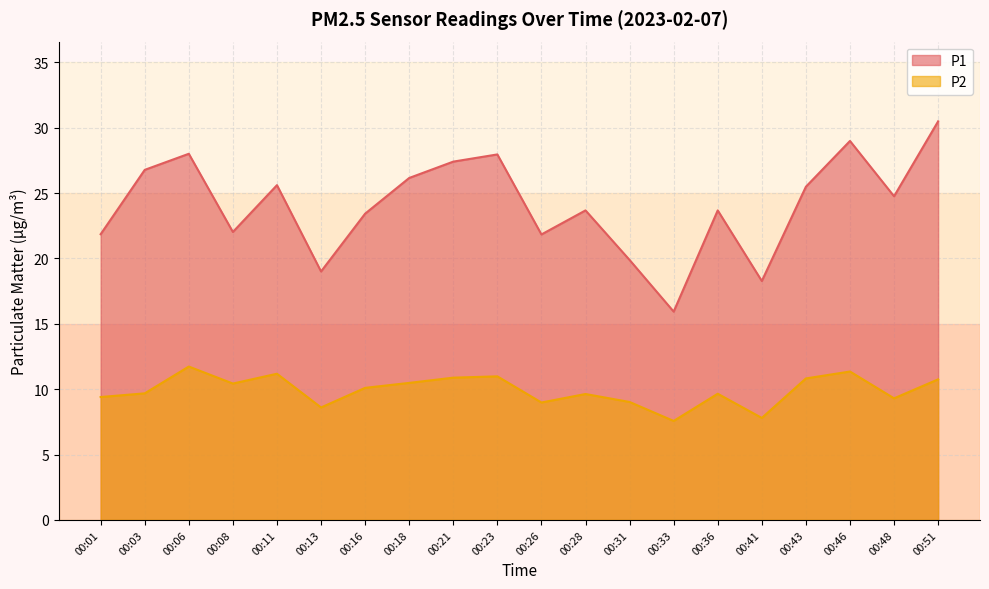

What is the minimum value shown in the chart?

7.6